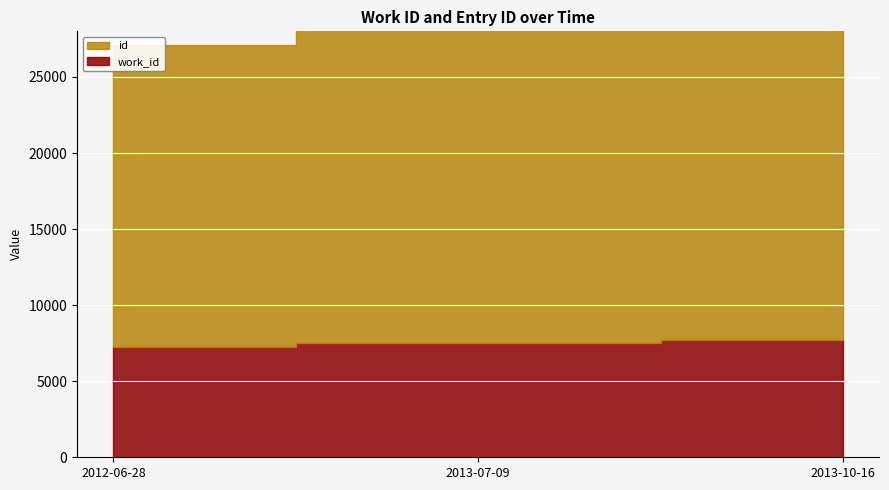

What is the sum of the id values at 2012-06-28 and 2013-10-16?

42843